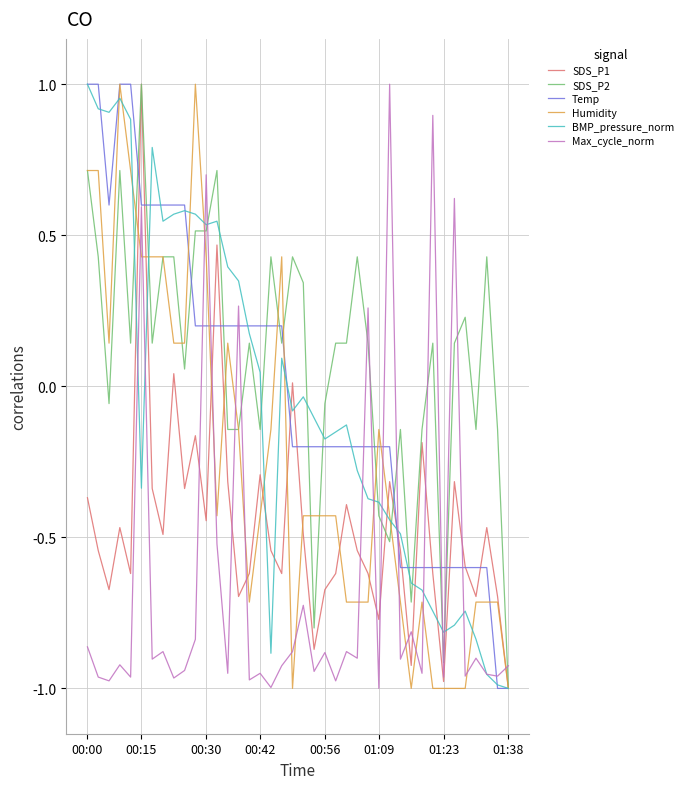

What is the total value across all series at 00:00?

2.2